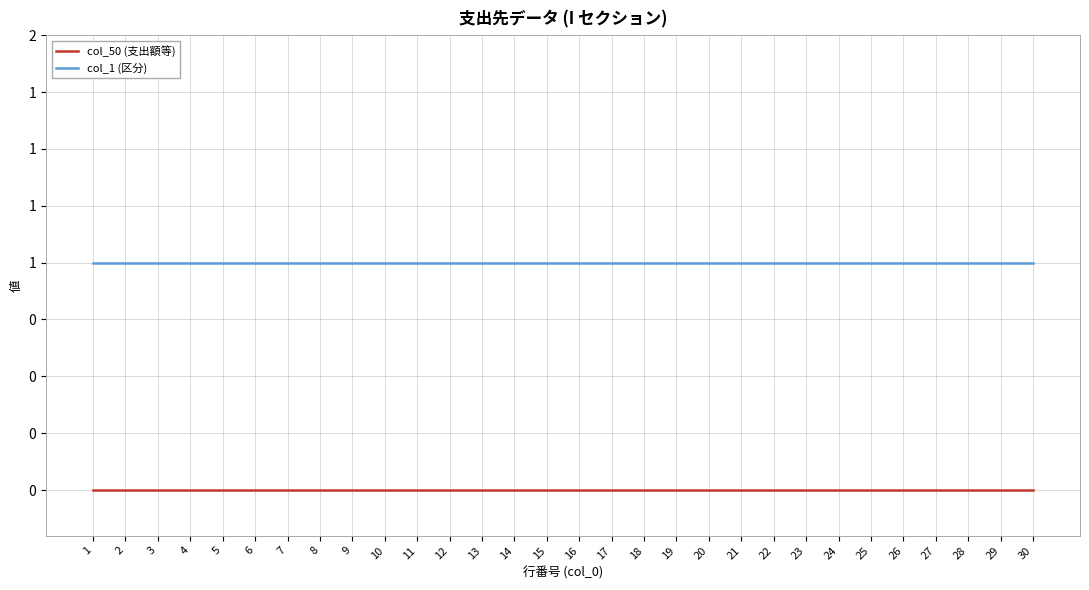

Where is col_50 (支出額等) nearest to the value 0?

1